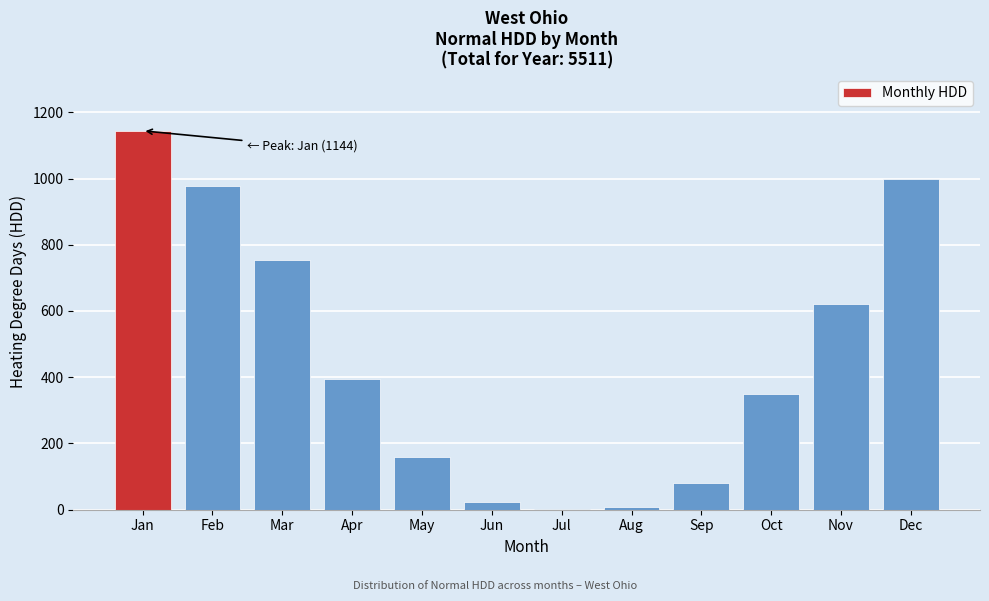

The value at Apr is 673. True or false?

False